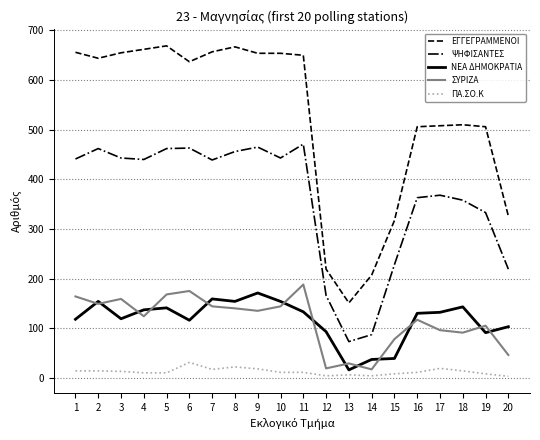

Is the value of ΨΗΦΙΣΑΝΤΕΣ at 8 greater than the value of ΕΓΓΕΓΡΑΜΜΕΝΟΙ at 5?

No